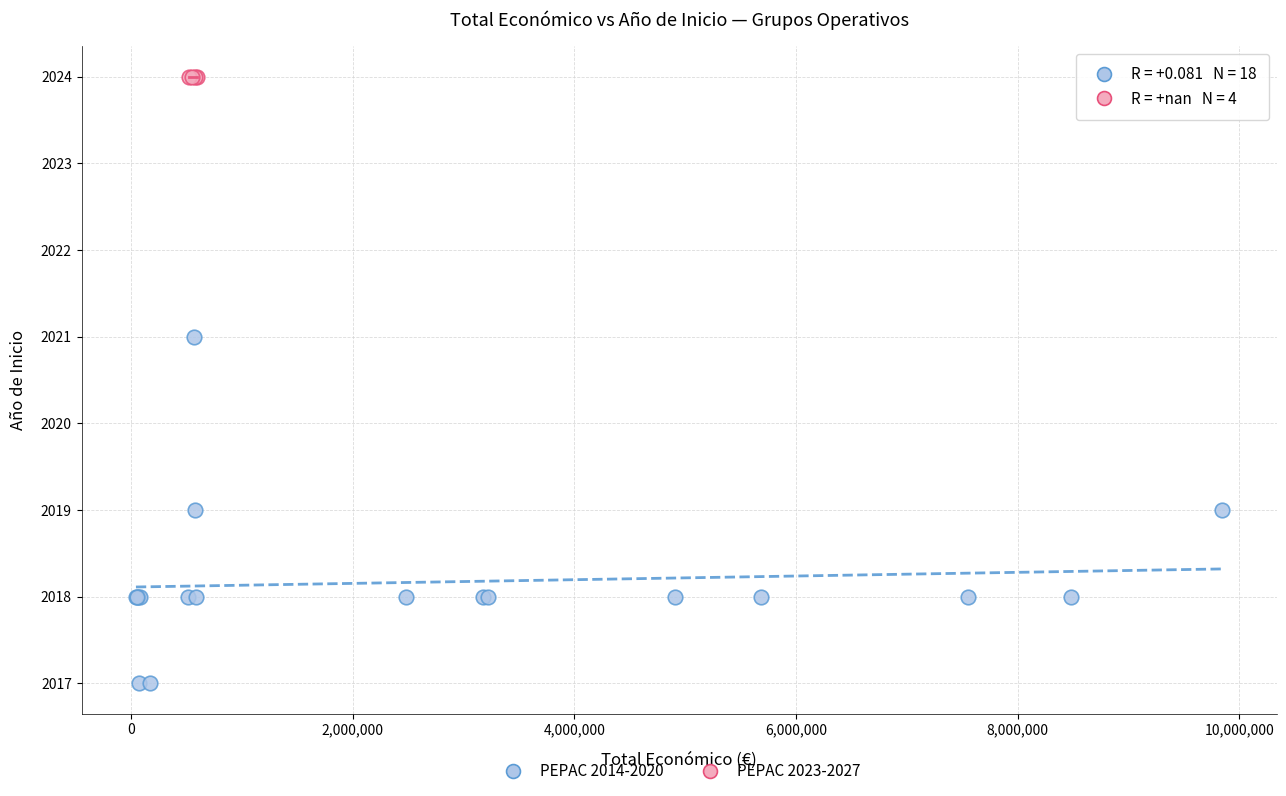

Which series contains the lowest Y value?

PEPAC 2014-2020